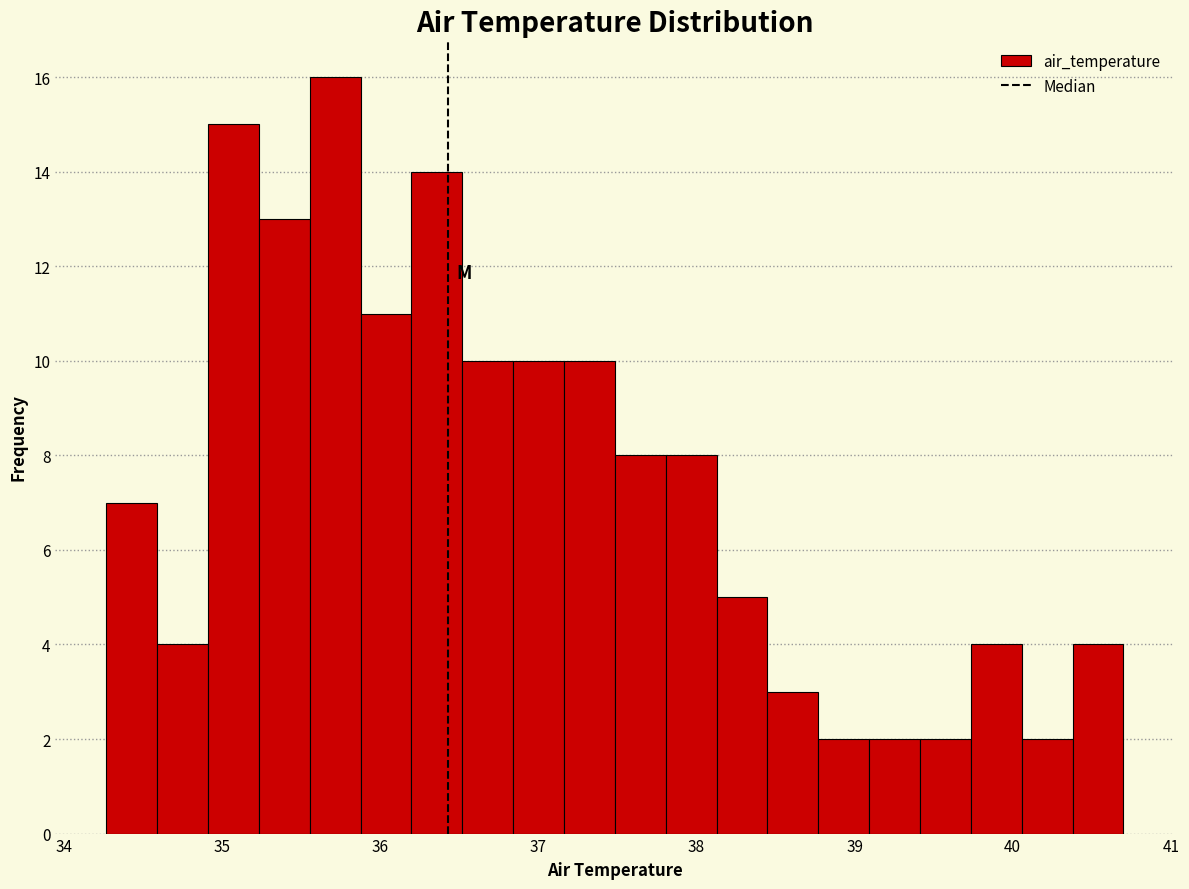

Around what value on the x-axis is the tallest bar? Give the approximate position of its centre, as read against the axis.

35.7